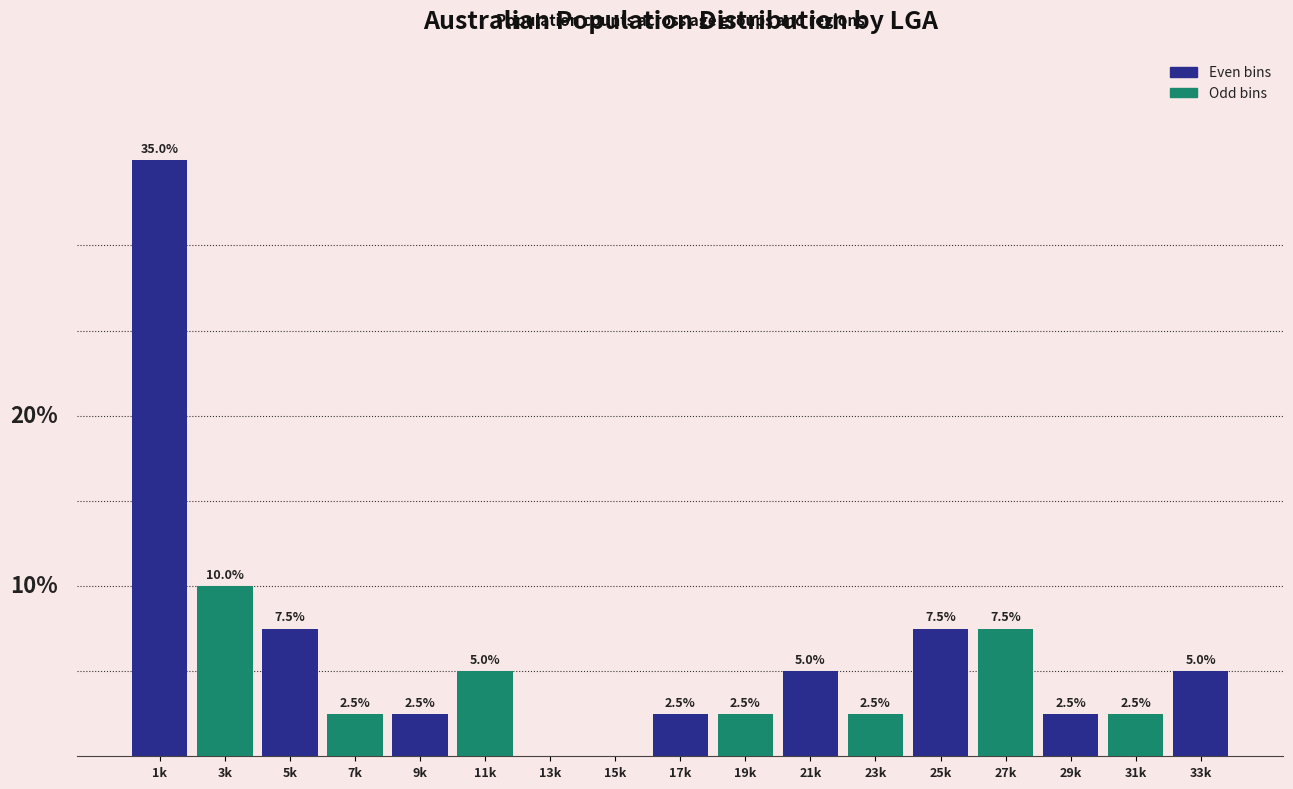

Between 21k and 3k, which is larger?

3k